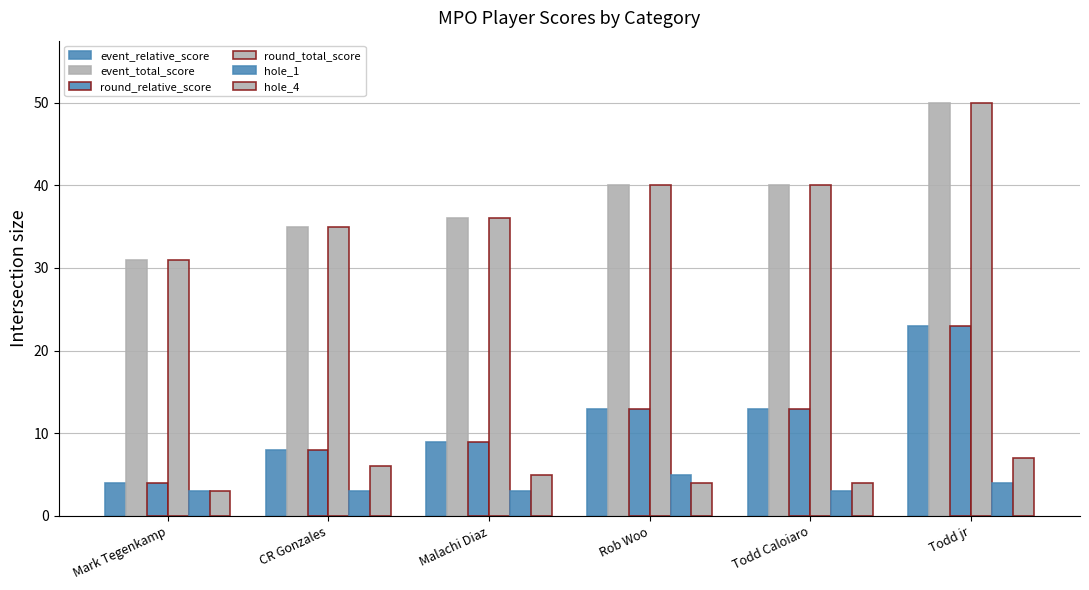

Which series changed the most between Rob Woo and Todd Caloiaro?

hole_1